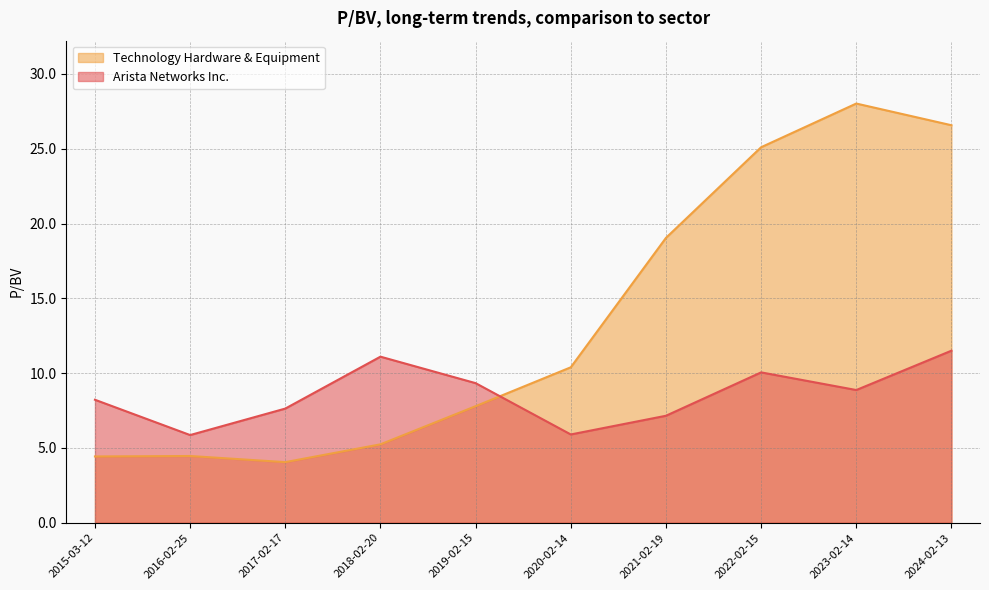

What value does the Technology Hardware & Equipment series have at 2016-02-25?

4.5